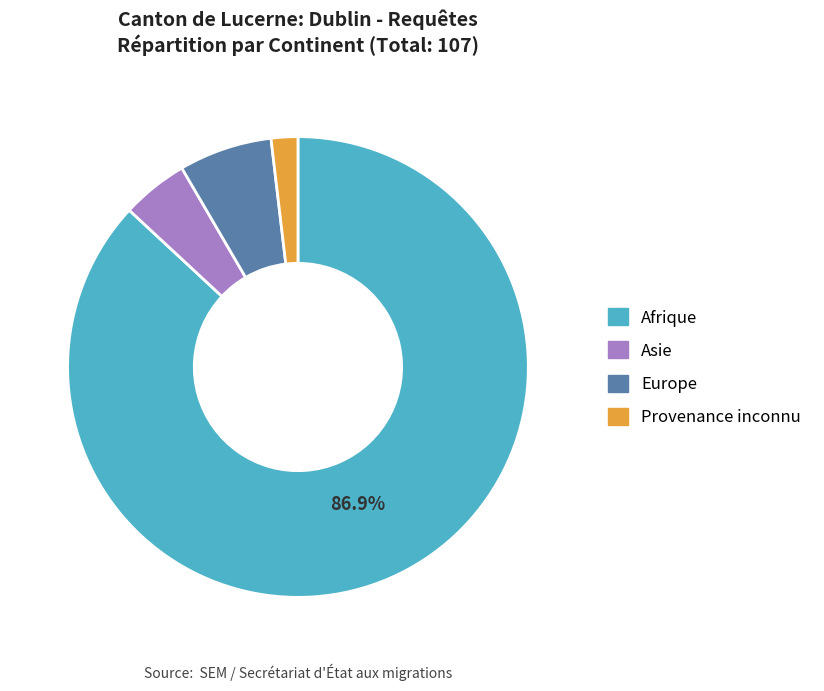

Which category has the smallest portion of the pie?

Provenance inconnu